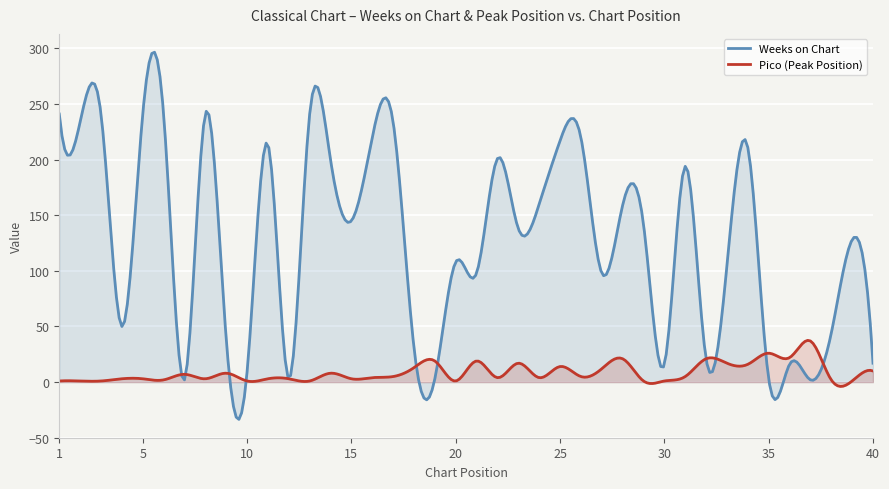

In Weeks on Chart, how many points are lower than both neighbors (excluding endpoints)?

14